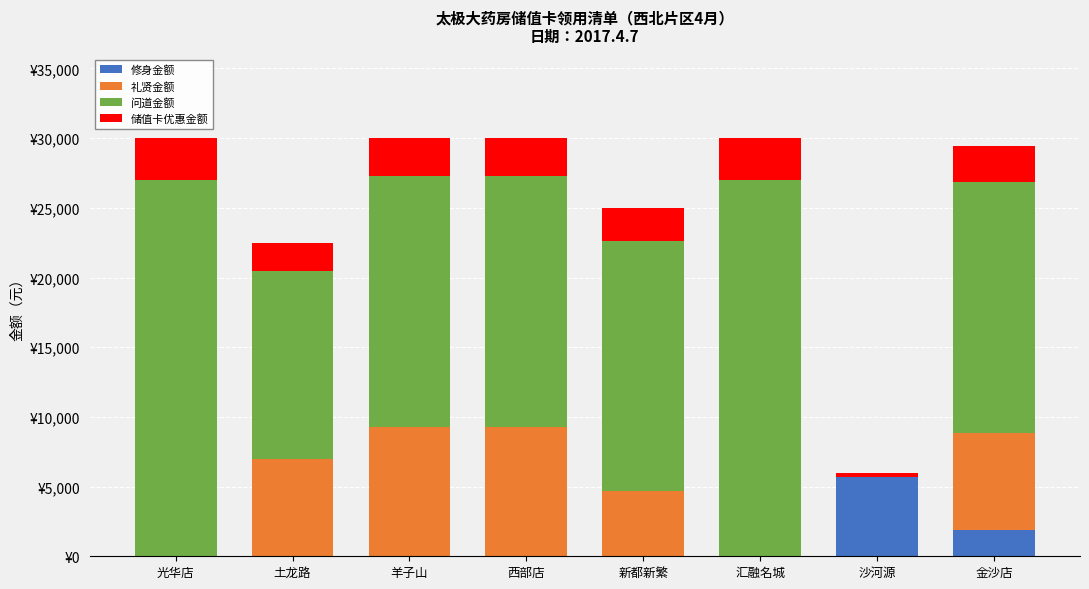

Does the chart contain stacked bars?

Yes